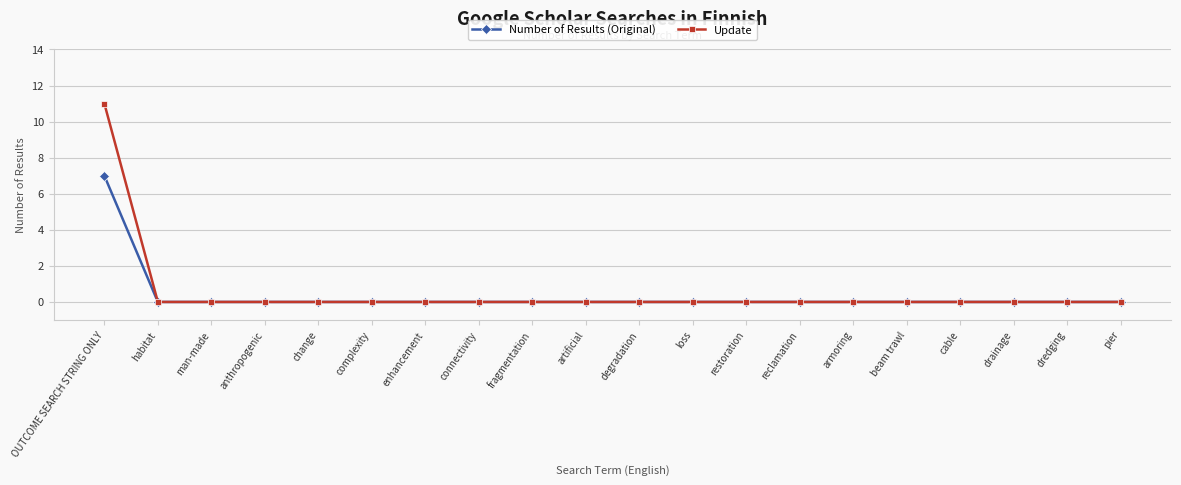

Reading left to right, what are all the values shown in this chart?

Number of Results (Original): OUTCOME SEARCH STRING ONLY=7	habitat=0	man-made=0	anthropogenic=0	change=0	complexity=0	enhancement=0	connectivity=0	fragmentation=0	artificial=0	degradation=0	loss=0	restoration=0	reclamation=0	armoring=0	beam trawl=0	cable=0	drainage=0	dredging=0	pier=0
Update: OUTCOME SEARCH STRING ONLY=11	habitat=0	man-made=0	anthropogenic=0	change=0	complexity=0	enhancement=0	connectivity=0	fragmentation=0	artificial=0	degradation=0	loss=0	restoration=0	reclamation=0	armoring=0	beam trawl=0	cable=0	drainage=0	dredging=0	pier=0